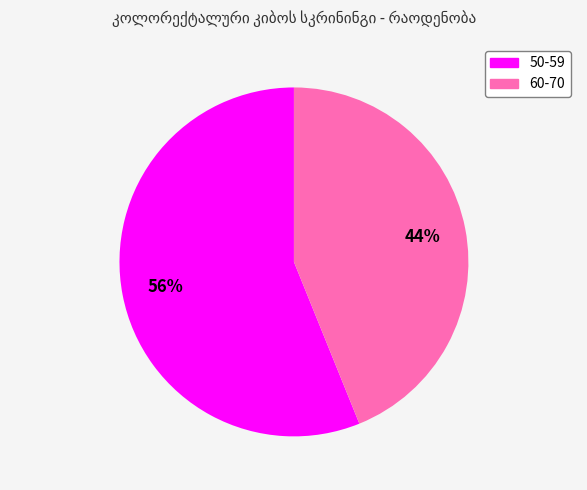

To the nearest percent, what is the average slice percentage?

50%